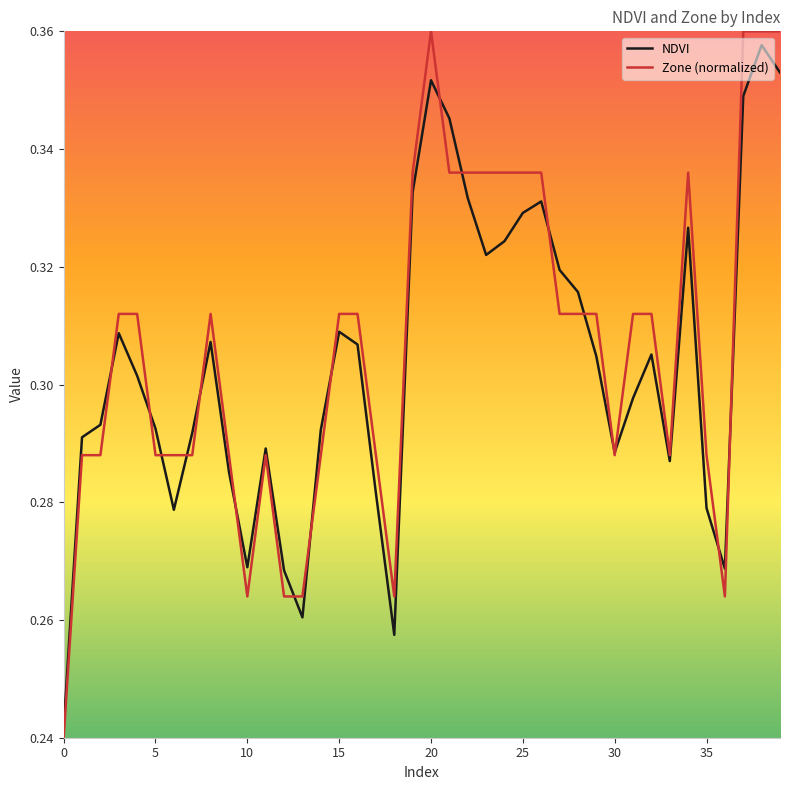

Which series has the largest range (max minus min)?

Zone (normalized)